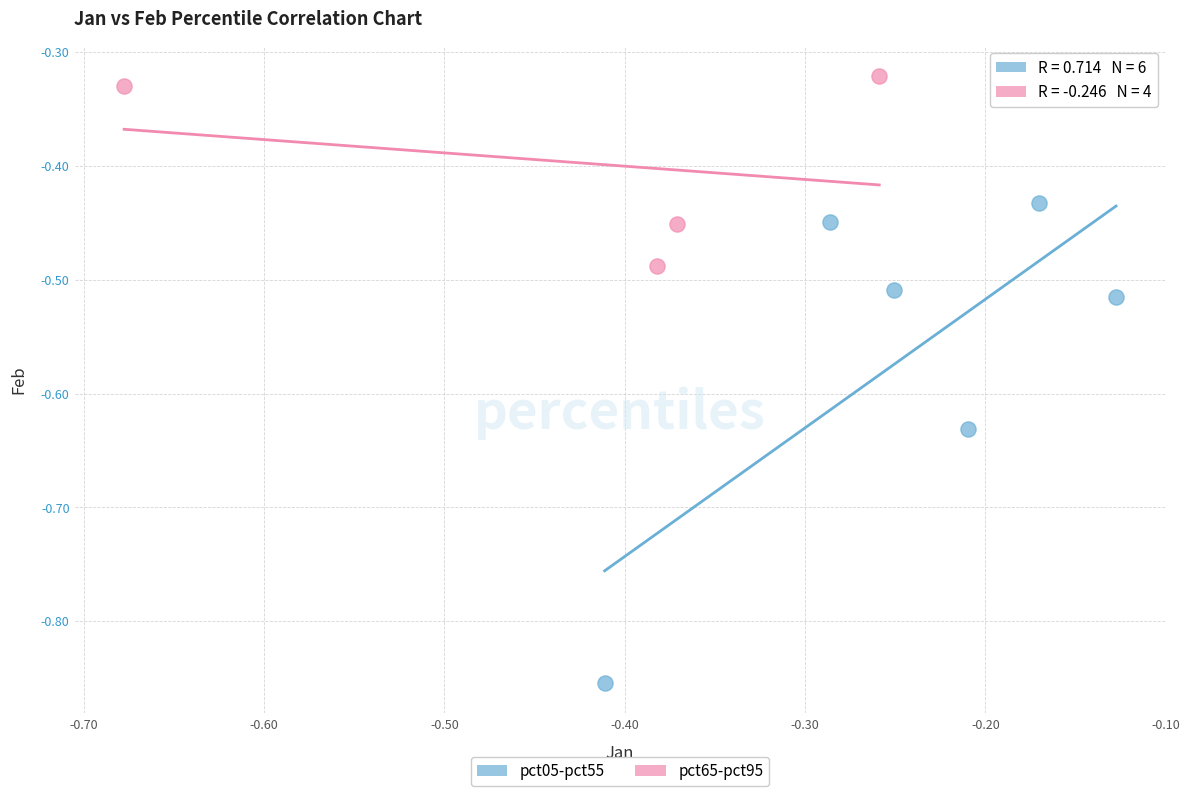

Which series has the largest Y range (max minus min)?

pct05-pct55